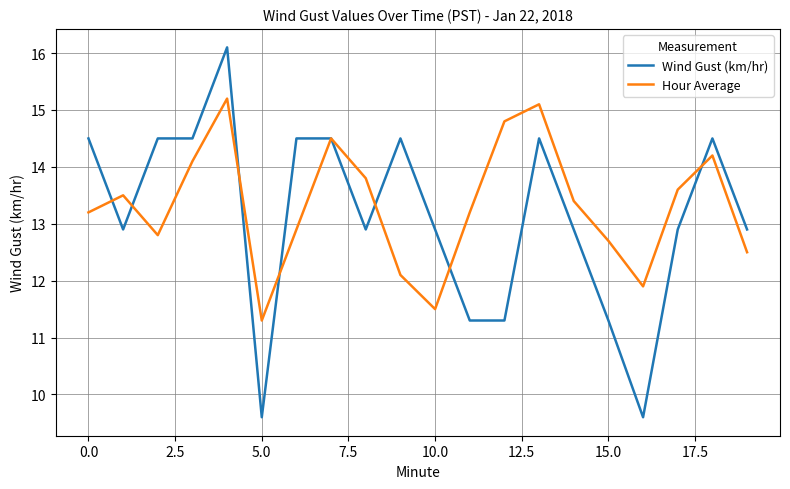

What is the maximum value shown in the chart?

16.1